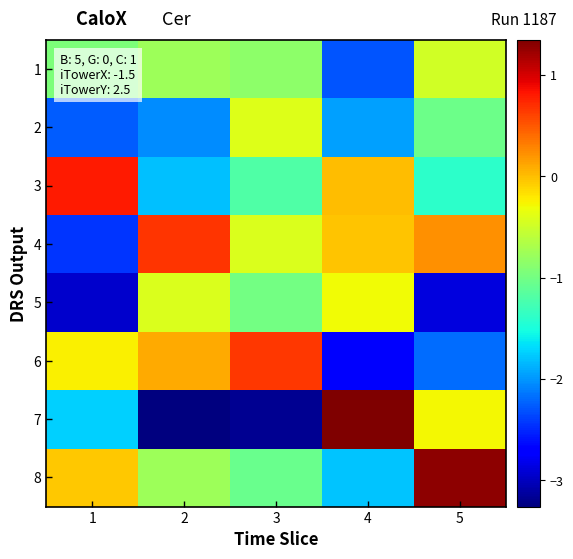

Which series has the largest total across all categories?

4